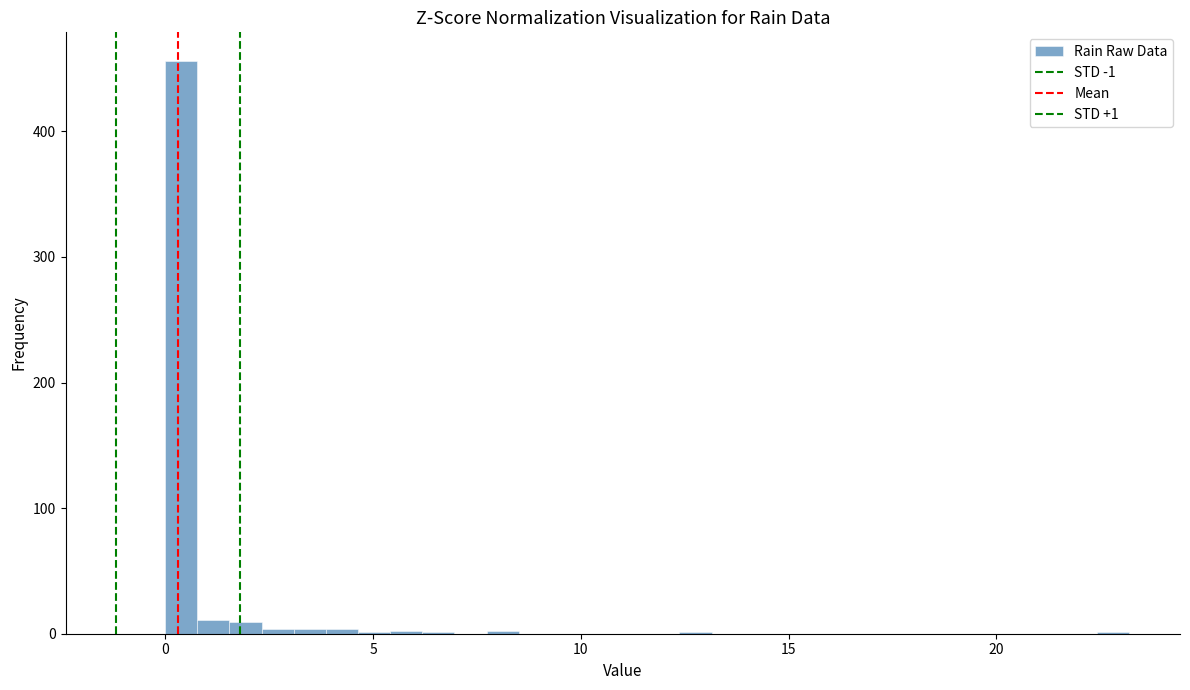

Around what value on the x-axis is the tallest bar? Give the approximate position of its centre, as read against the axis.

0.5